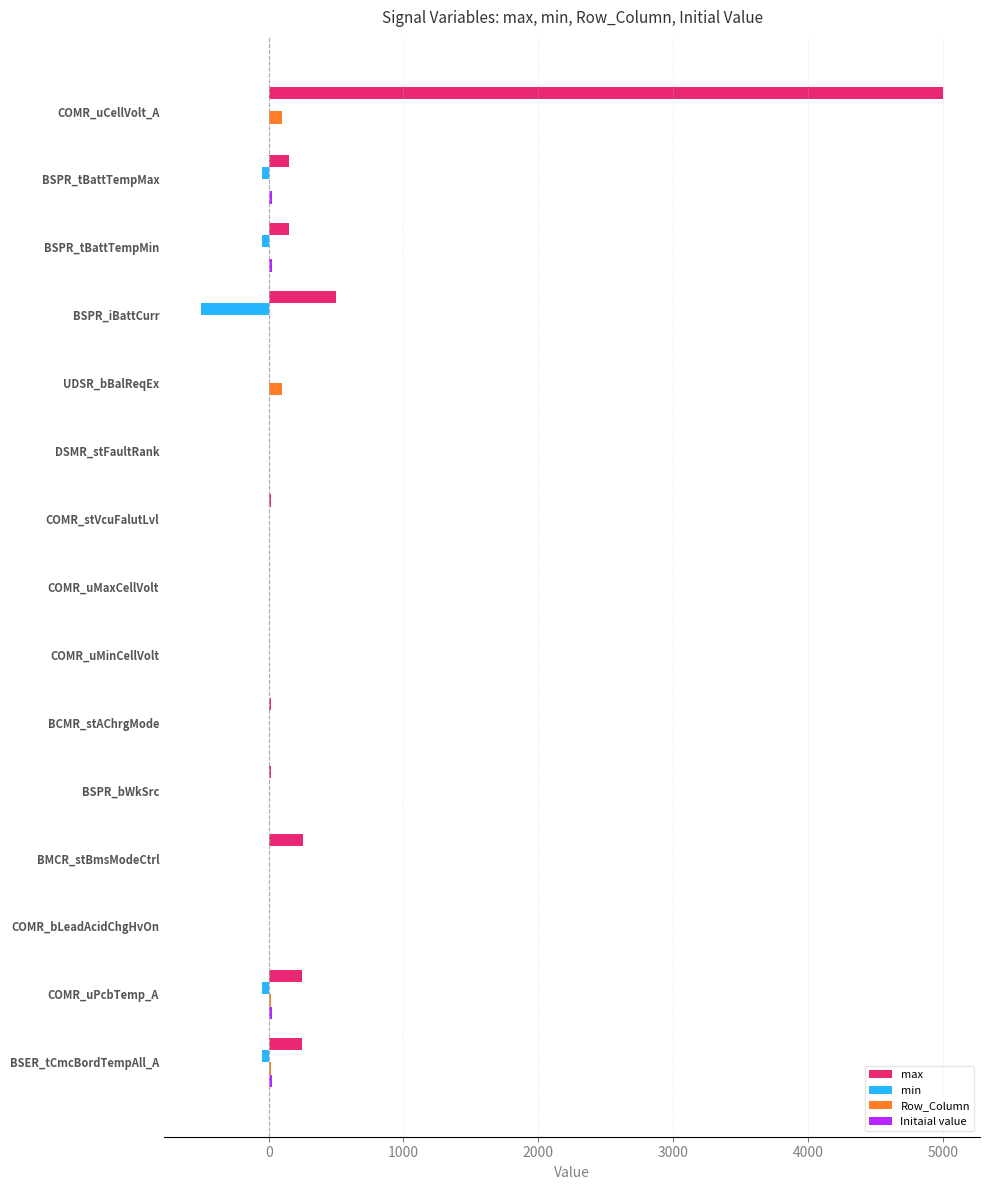

What is the sum of all min values?

-700